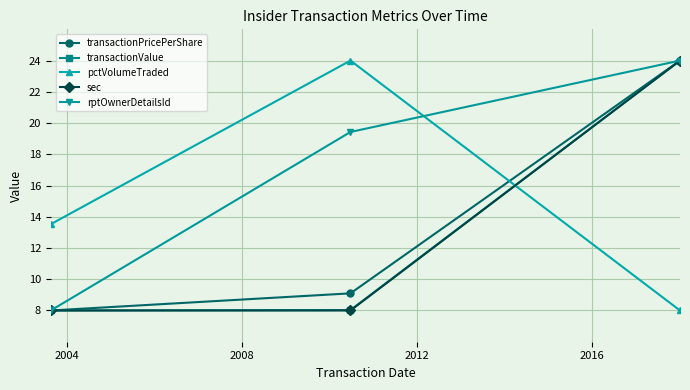

What is the value of the transactionPricePerShare point at the 1st from the left?

8.0